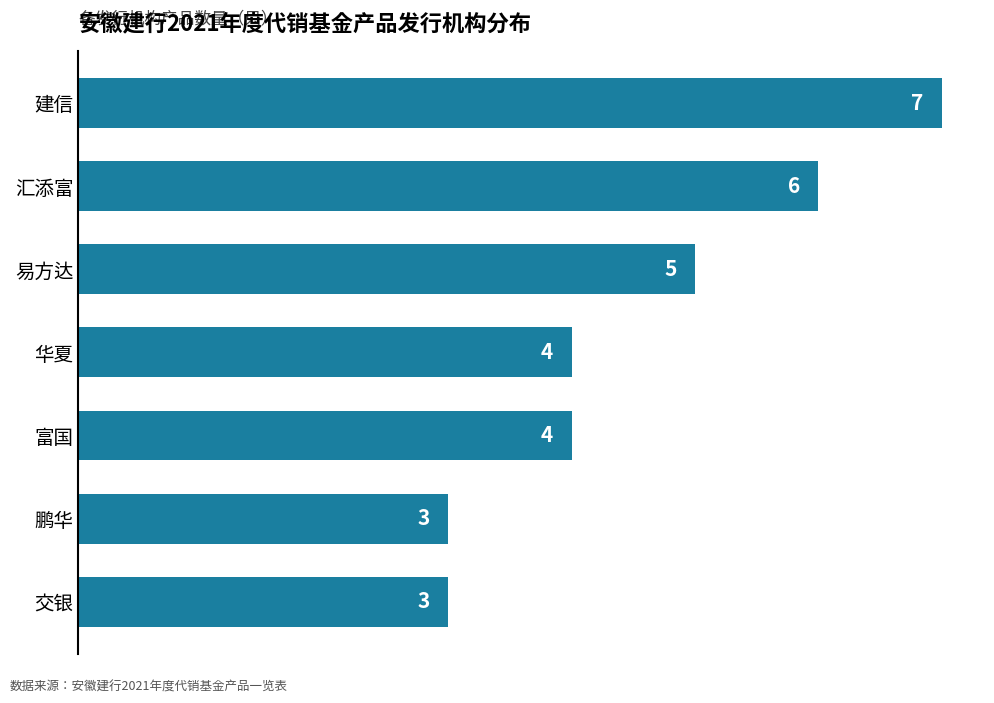

What is the maximum value shown in the chart?

7